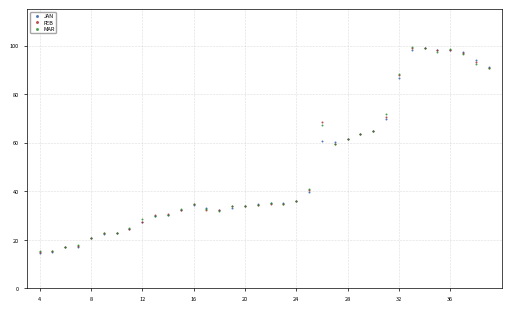

What are all the series names shown in the legend?

JAN, FEB, MAR